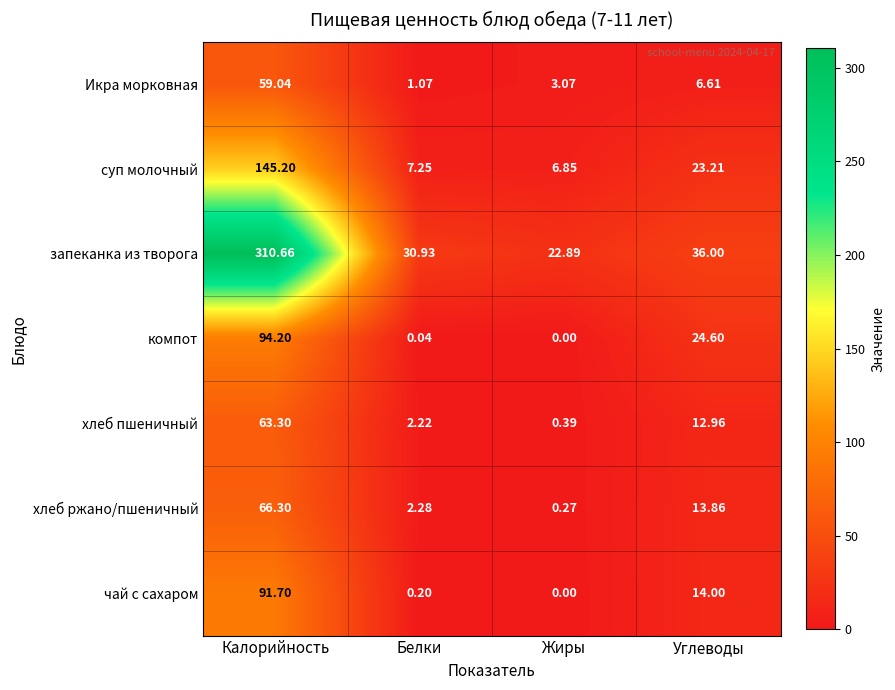

At which category is the sum across all series the highest?

Калорийность